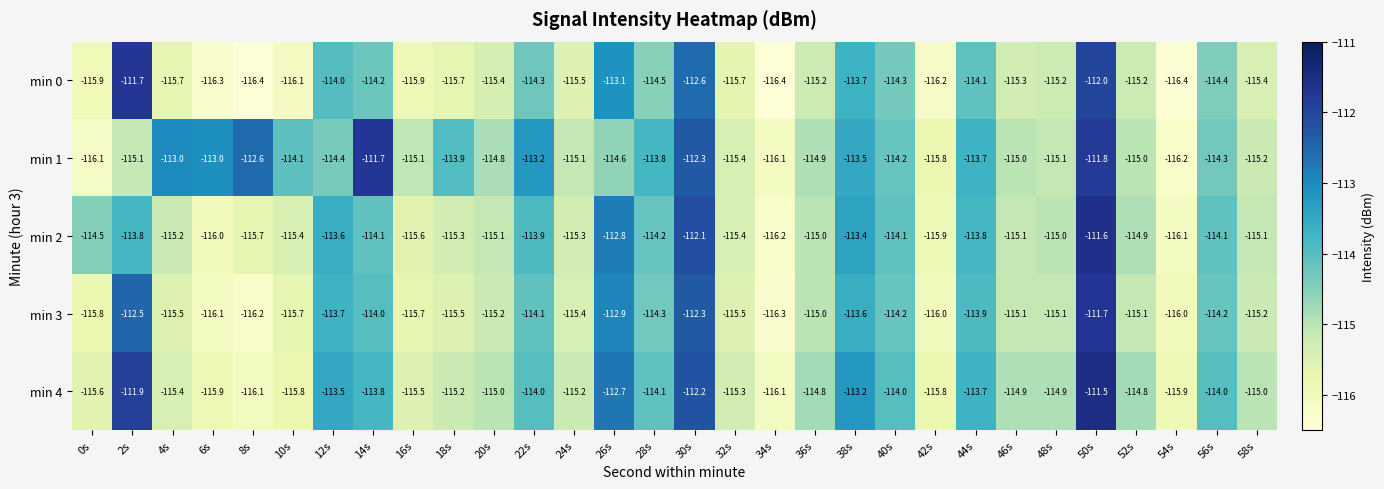

What is the sum of all min 2 values?

-3438.3